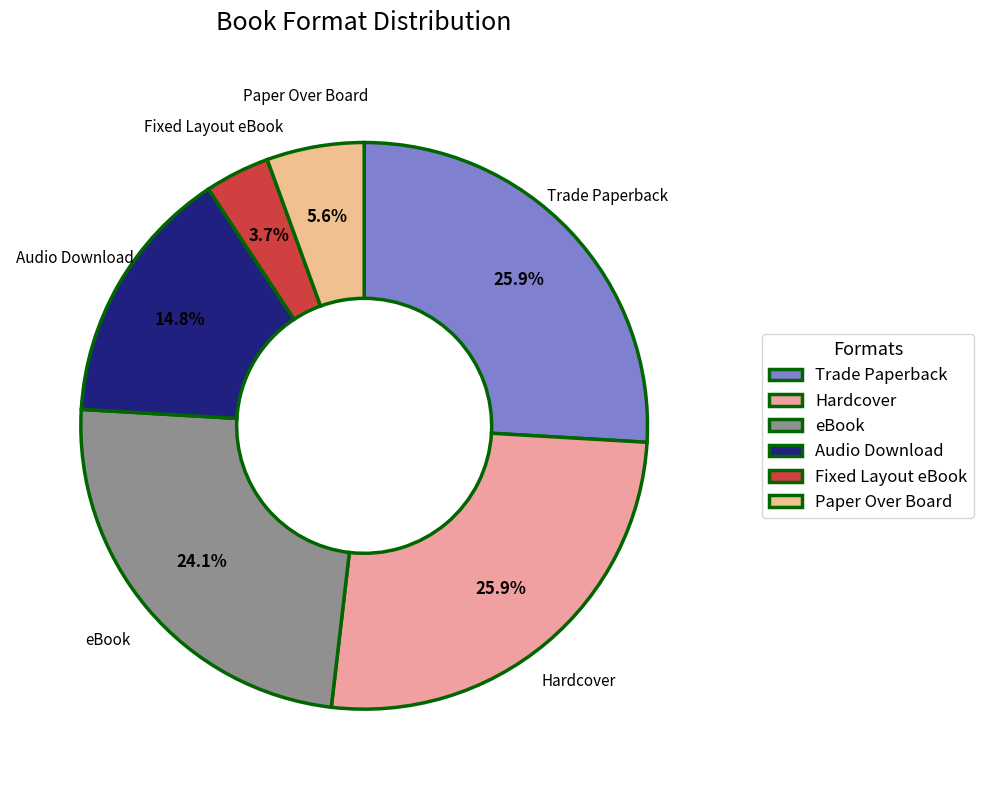

Is it true that Hardcover is 37% of the pie?

False